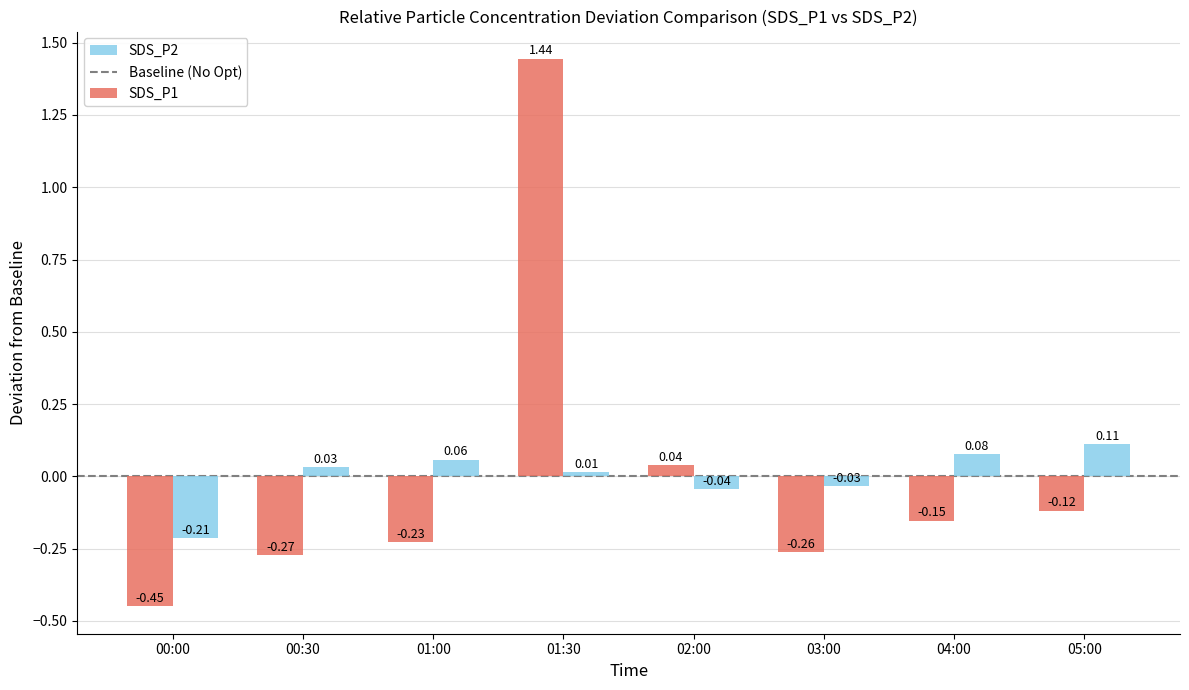

Rank the series at 02:00 from lowest to highest value.

SDS_P2, SDS_P1